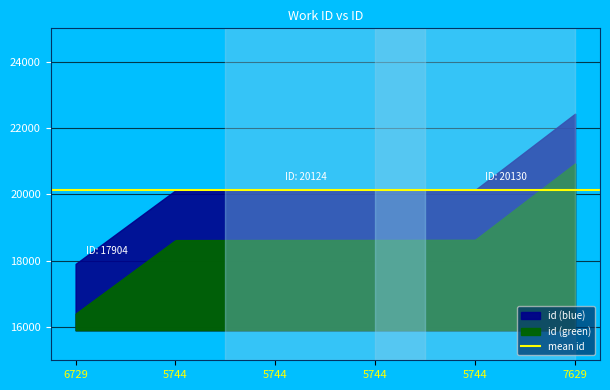

True or false: there are more than 2 points higher than both neighbors.

False